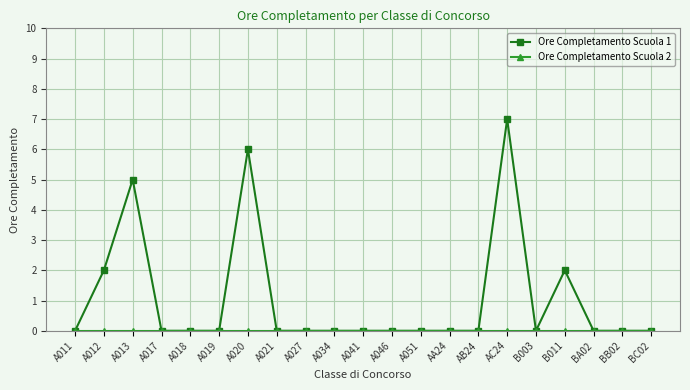

The value of Ore Completamento Scuola 1 at B003 is -5. True or false?

False